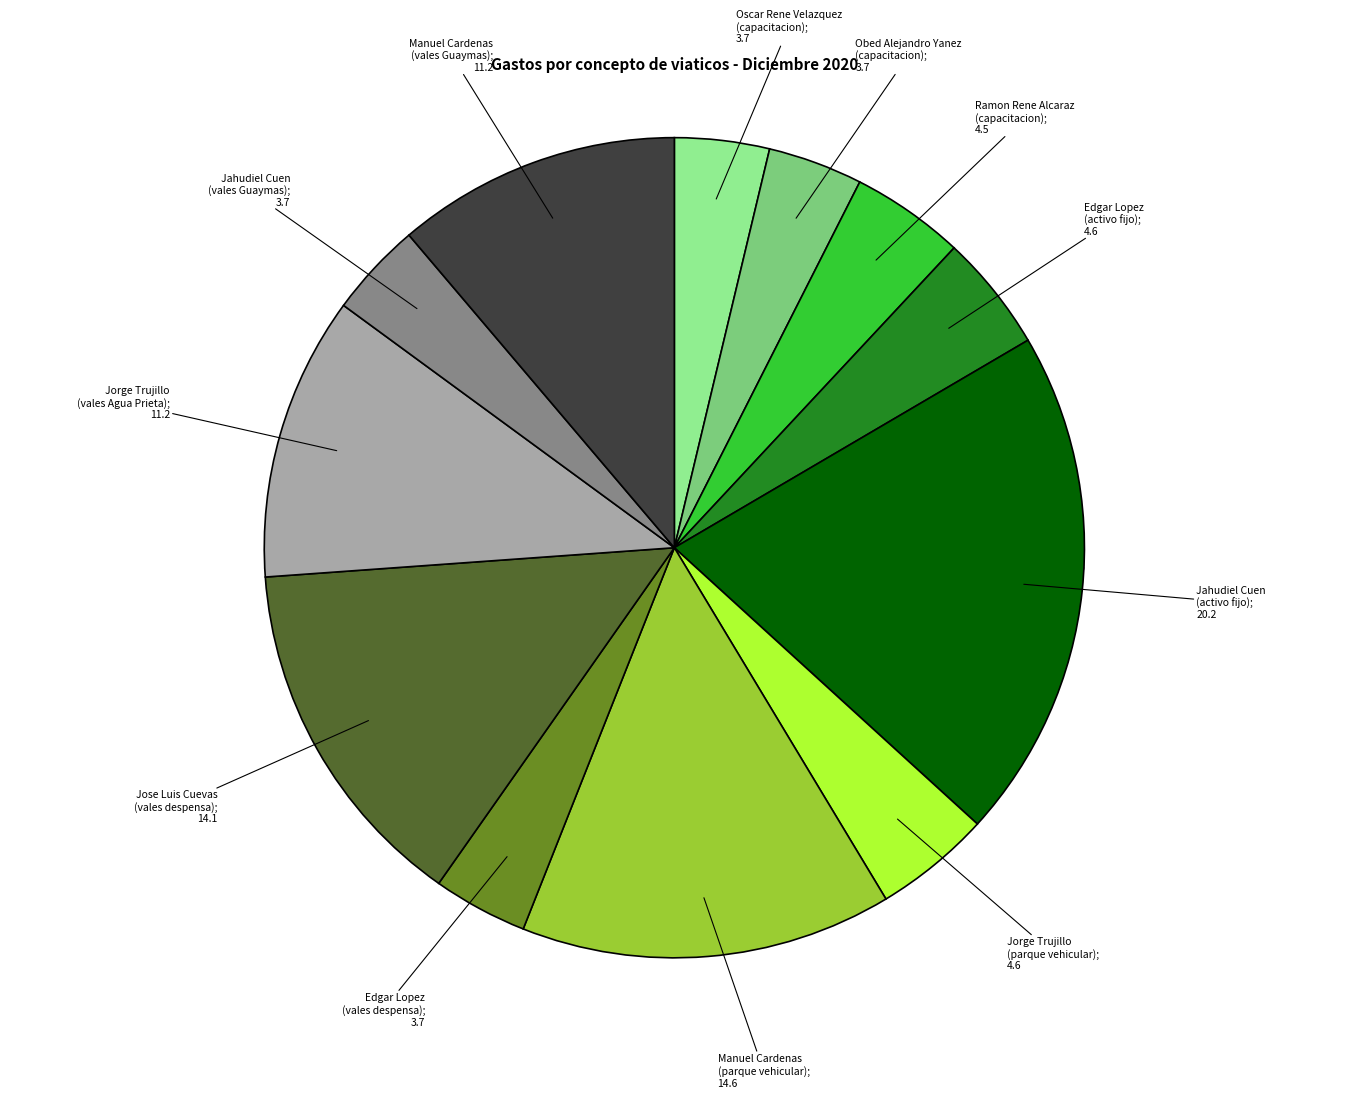

What percentage is the Manuel Cardenas
(parque vehicular) slice, to the nearest percent?

15%